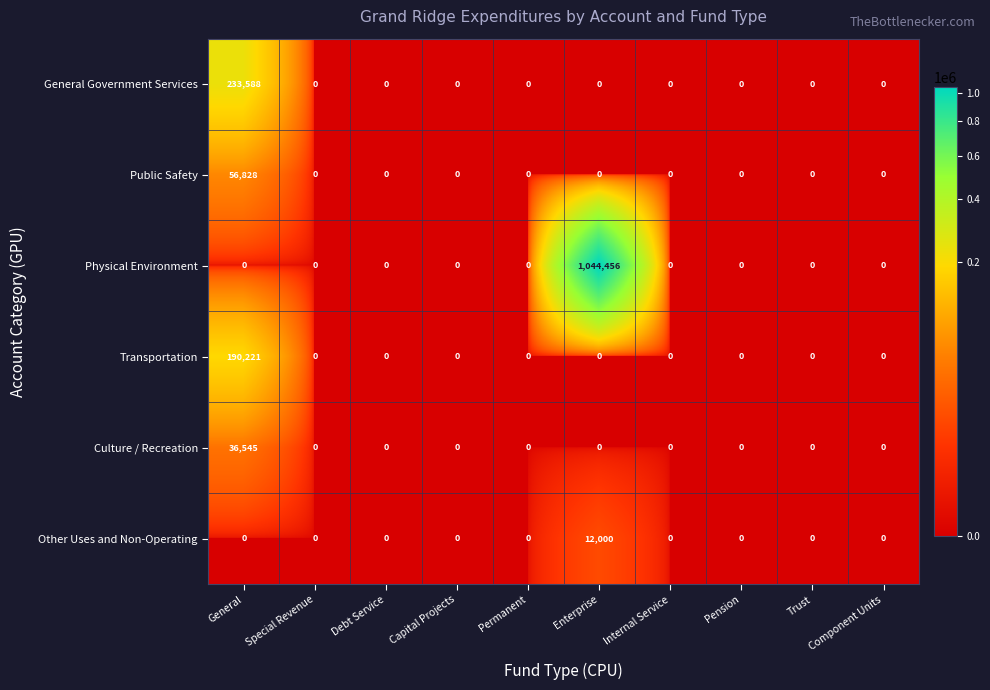

What is the difference between the highest and lowest values at General?

233588